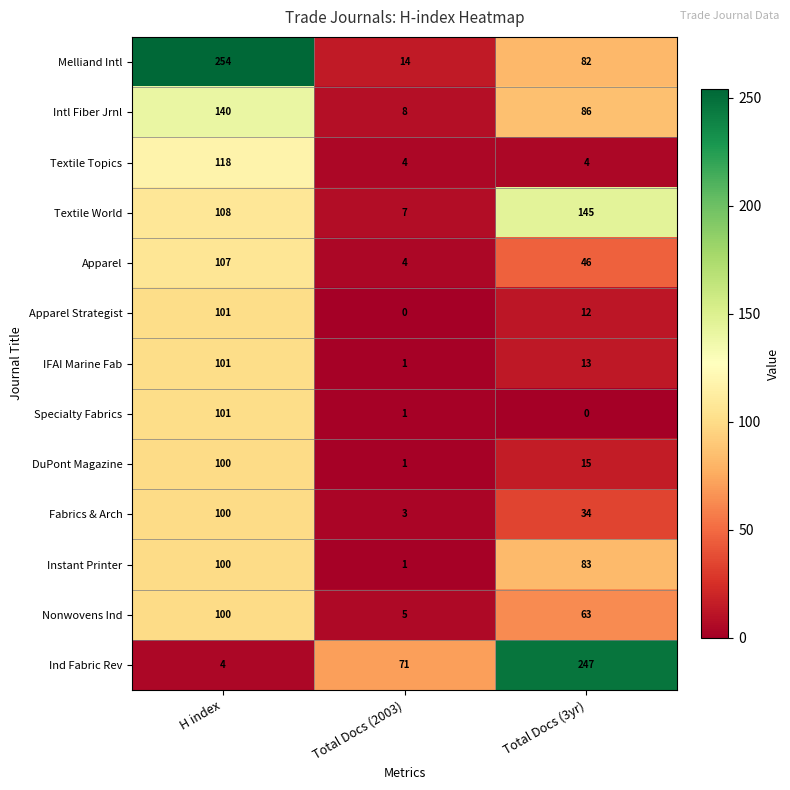

Which label corresponds to the largest value in the chart?

H index